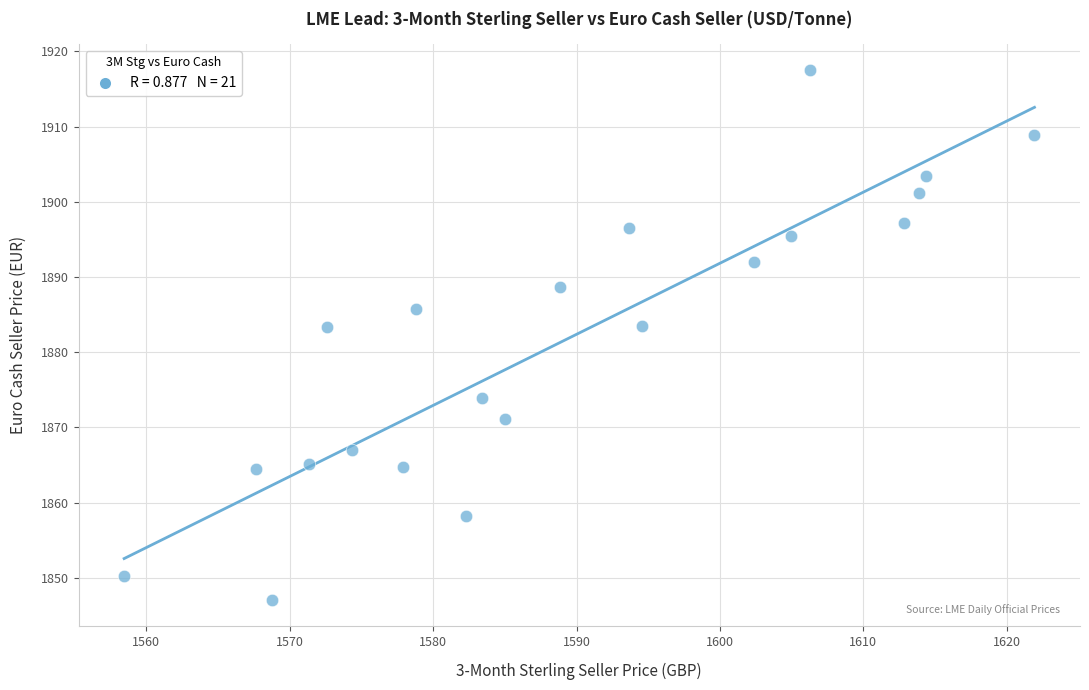

What is the range of Y values (max minus min)?

70.4